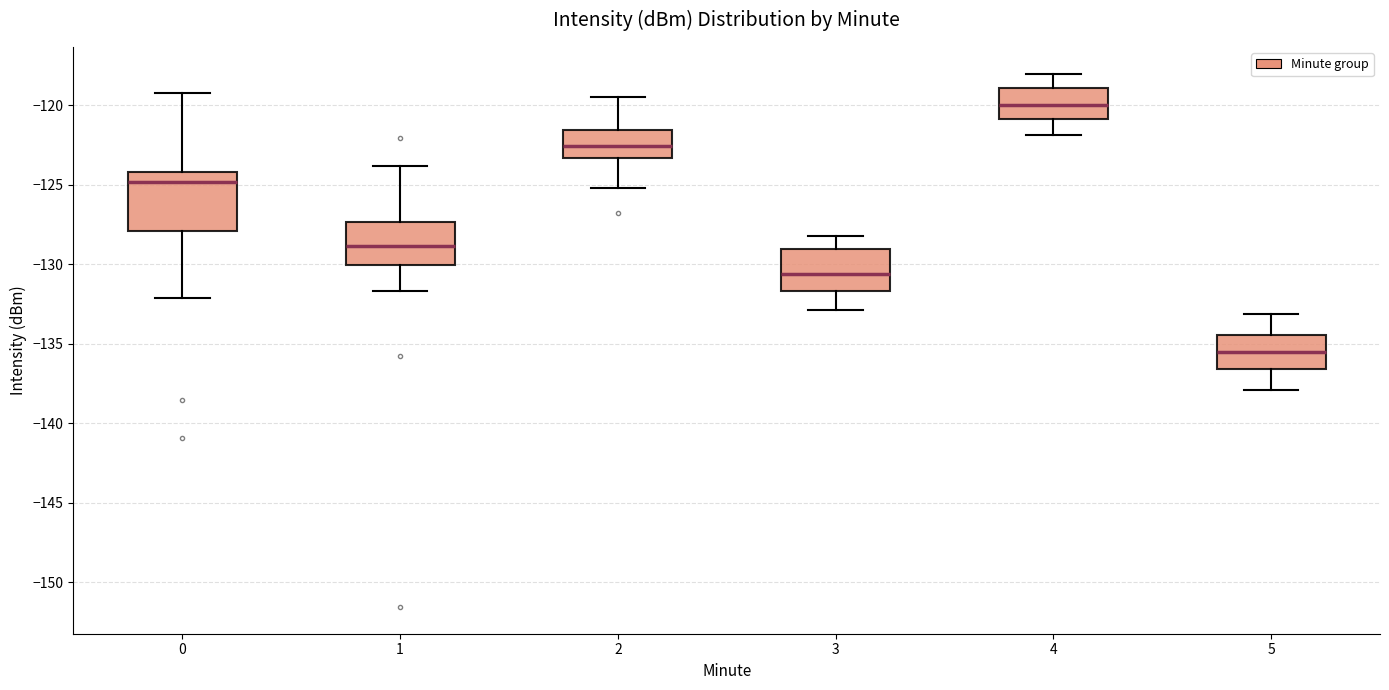

Where does the upper whisker of the box at x = 5 end on the y-axis? The values are not printed on the chart, so give them approximately, as read against the axis.

-133.0